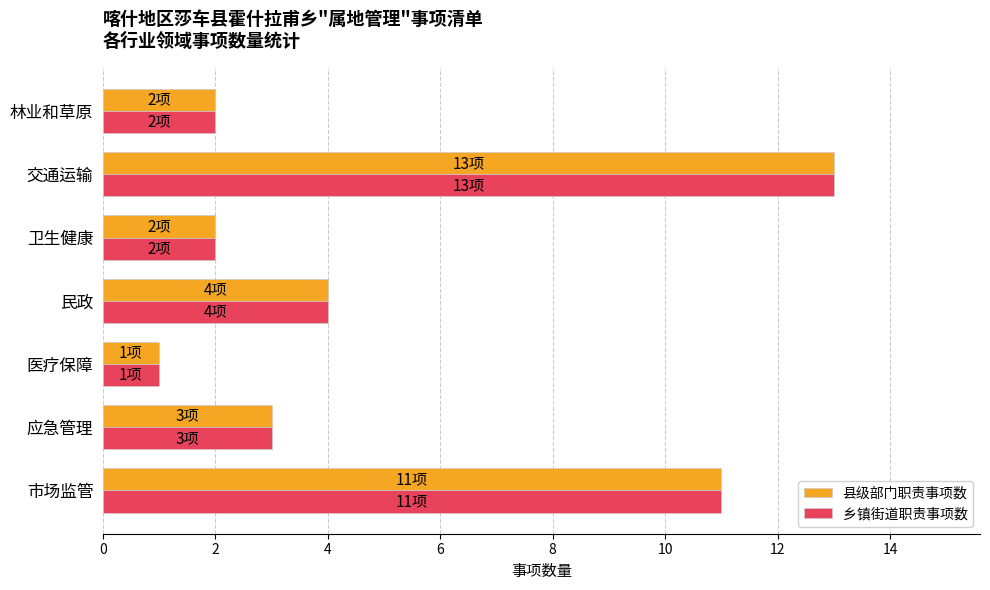

At which label is 乡镇街道职责事项数 closest to 7?

民政